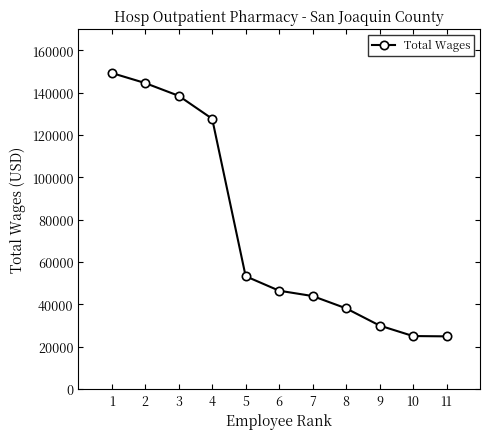

How many lines are shown in the chart?

1